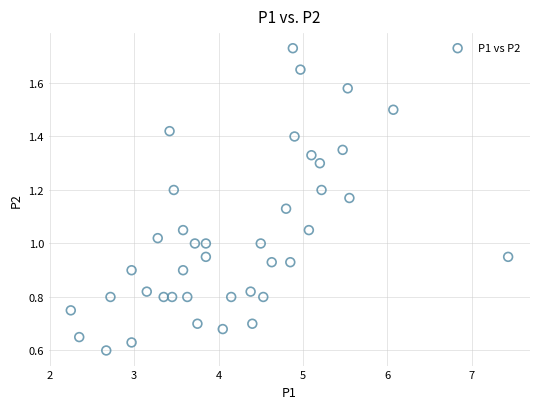

What is the range of X values (max minus min)?

5.2